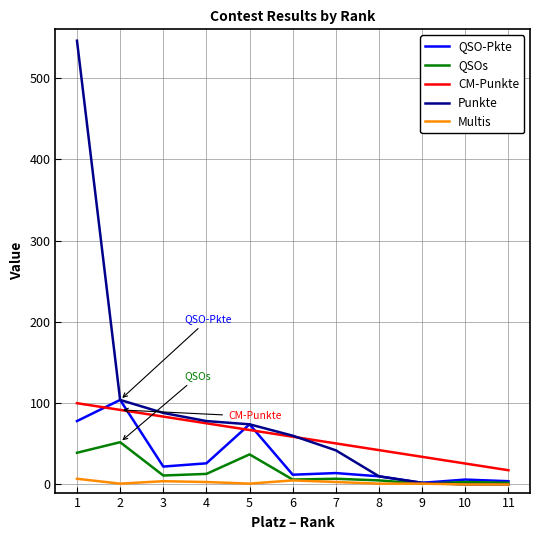

What is the difference between the maximum and second lowest values in the QSO-Pkte series?

100.0